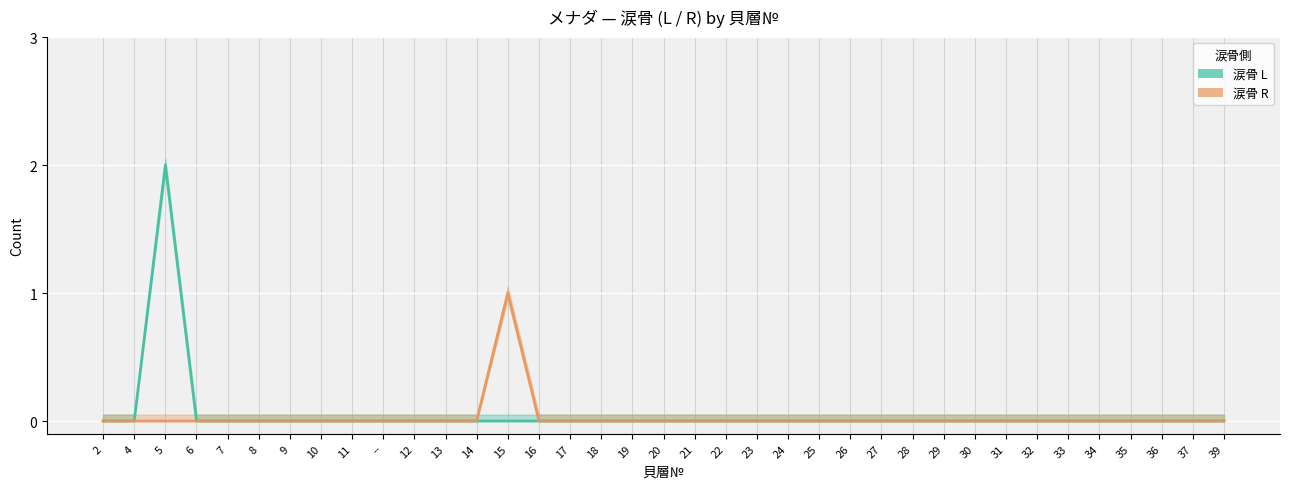

Rank the series by their average value, from lowest to highest.

涙骨 R, 涙骨 L